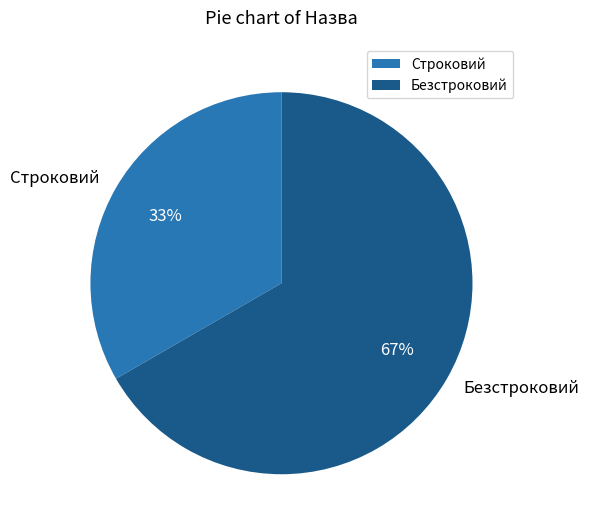

True or false: Безстроковий accounts for 73% of the total.

False